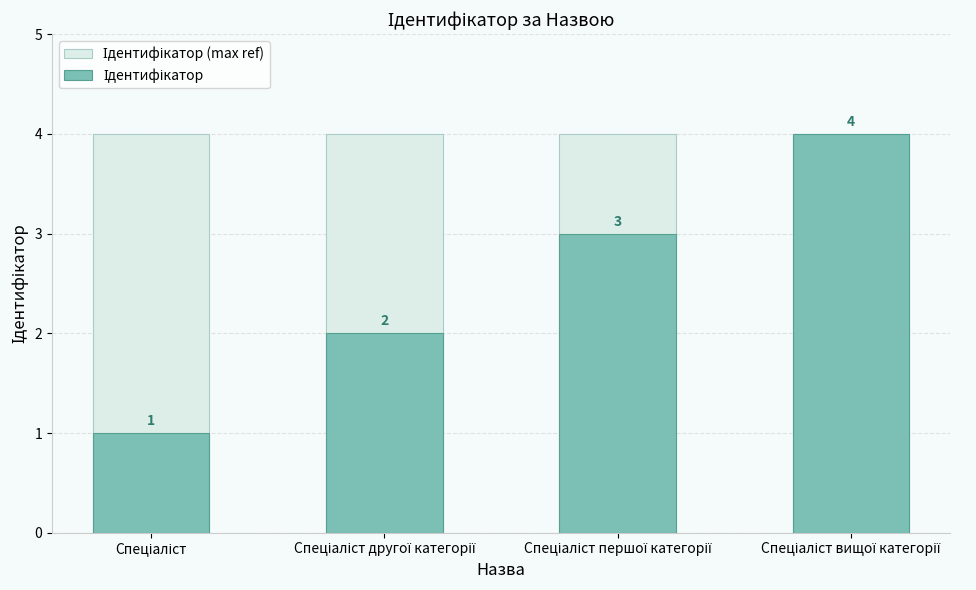

What is the value of the Ідентифікатор bar at the 2nd from the left?

2